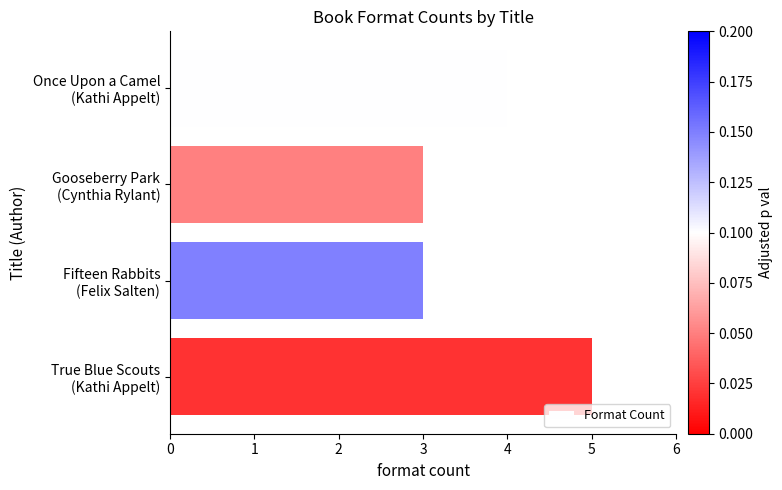

How many series are shown in this chart?

1